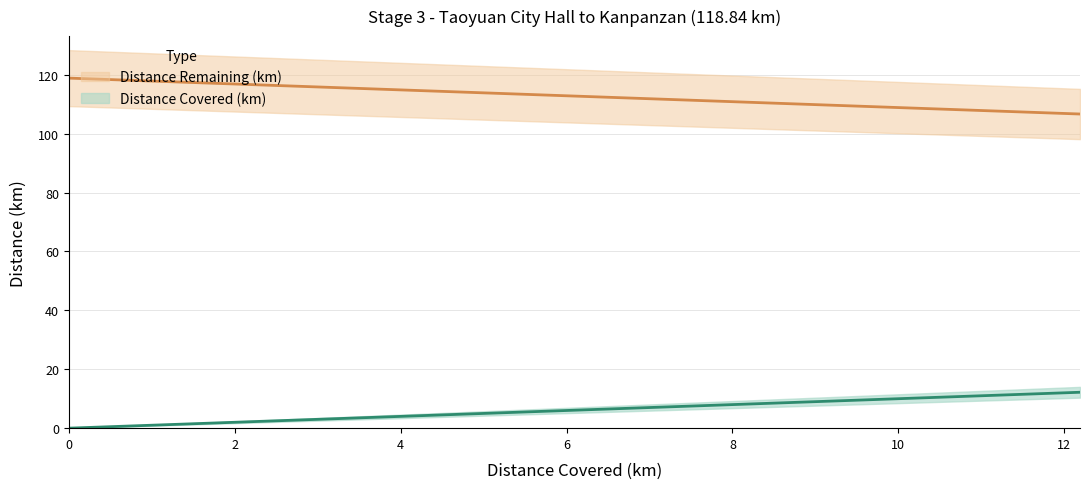

The value of Distance Remaining (km) at 4.8 is 8.4. True or false?

False